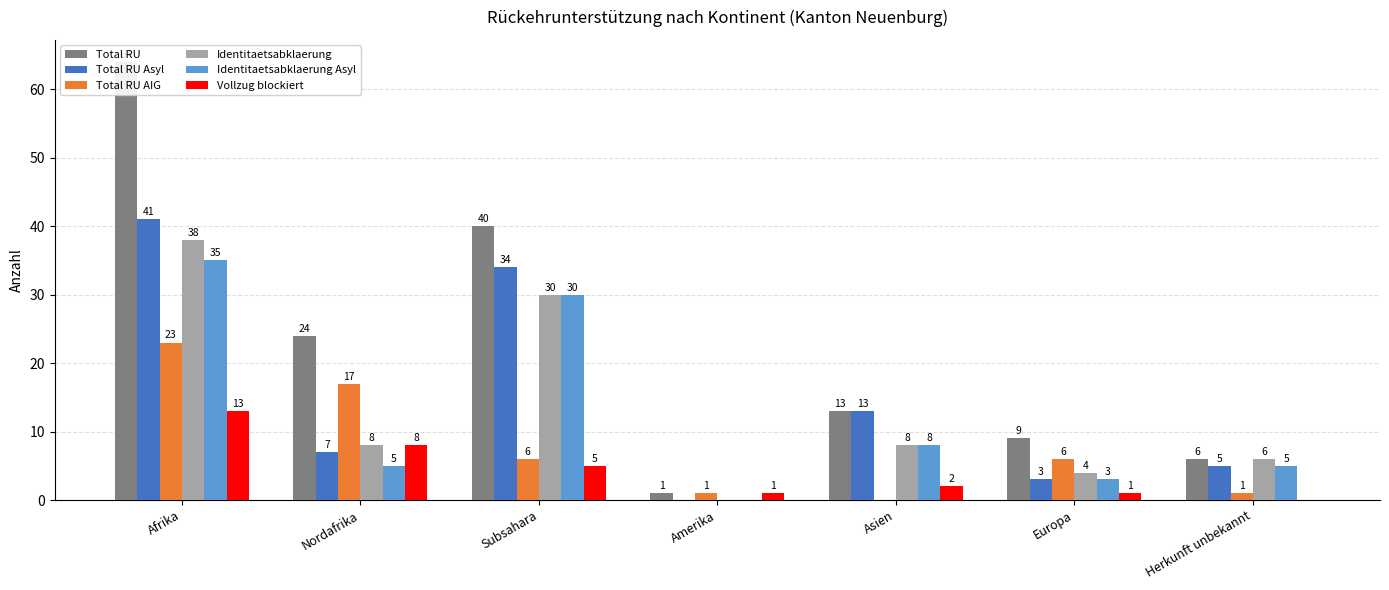

What is the label of the 4th bar from the left?

Amerika